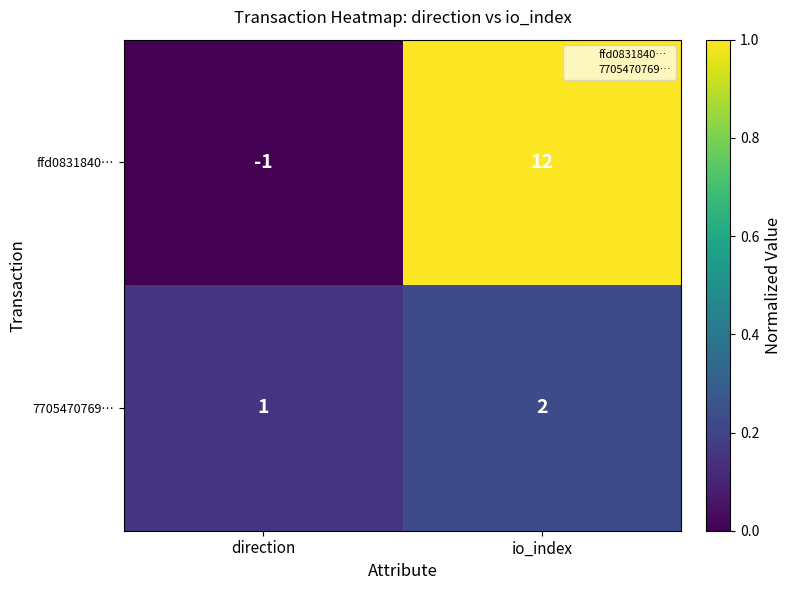

At direction, list the series in order from smallest to largest.

ffd0831840…, 7705470769…